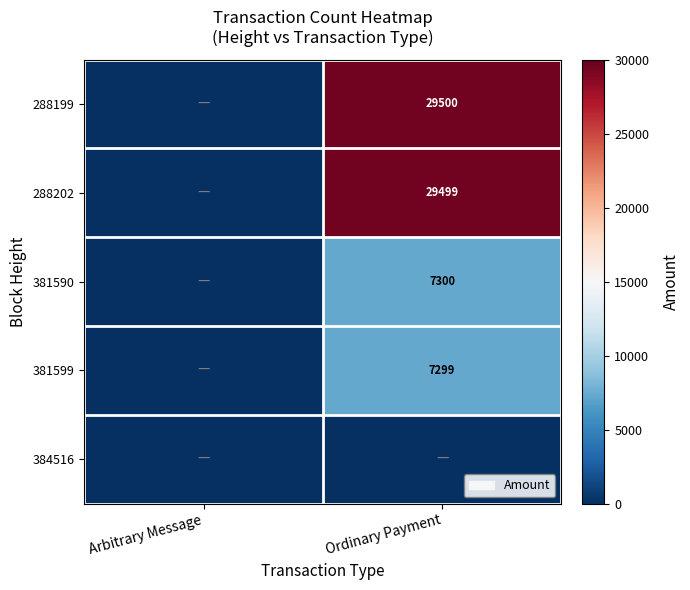

Is it true that 381590 equals 11158 at Ordinary Payment?

False